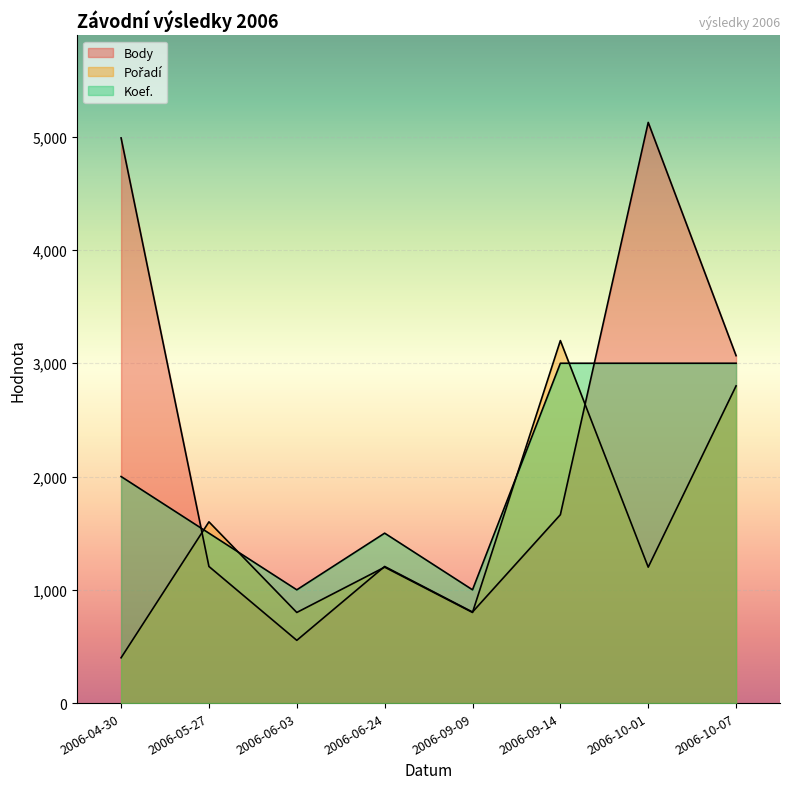

Where does the Pořadí series first go above 1200?

2006-05-27